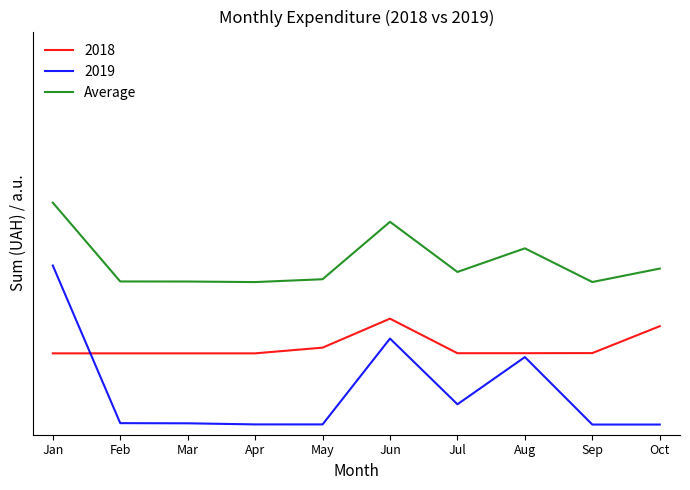

Does the chart display data point markers on the line(s)?

No